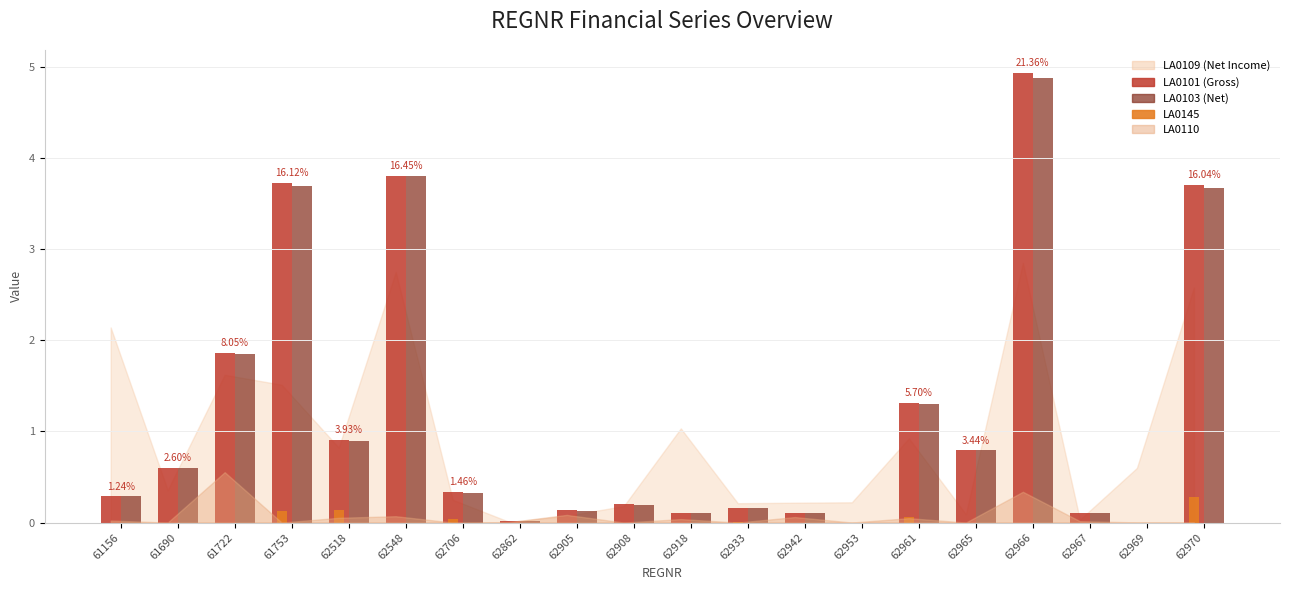

Are the bars horizontal?

No